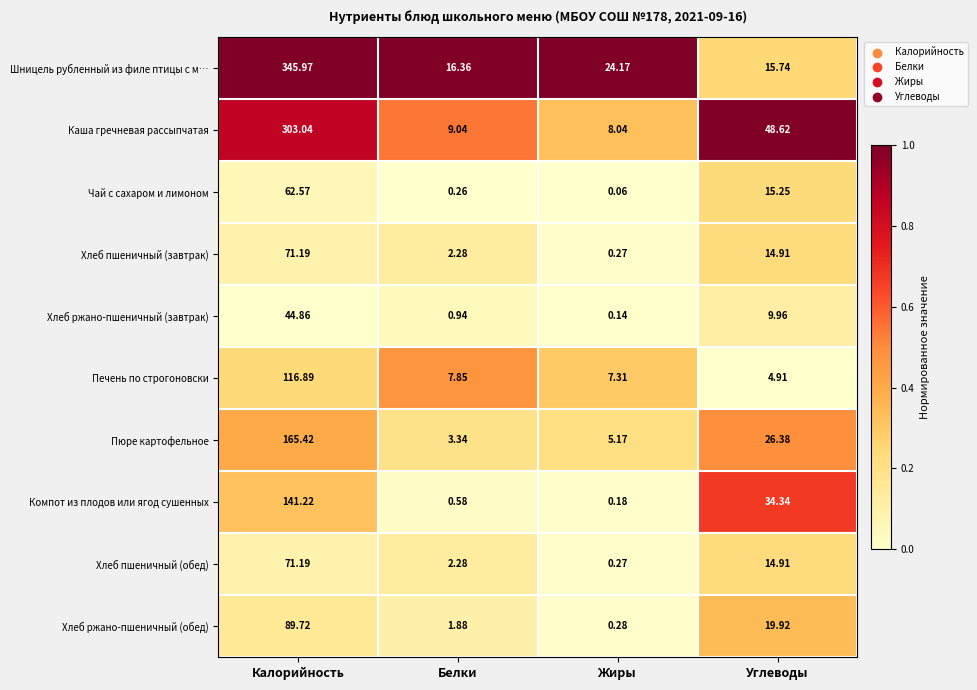

Which category has the lowest value across all series?

Жиры